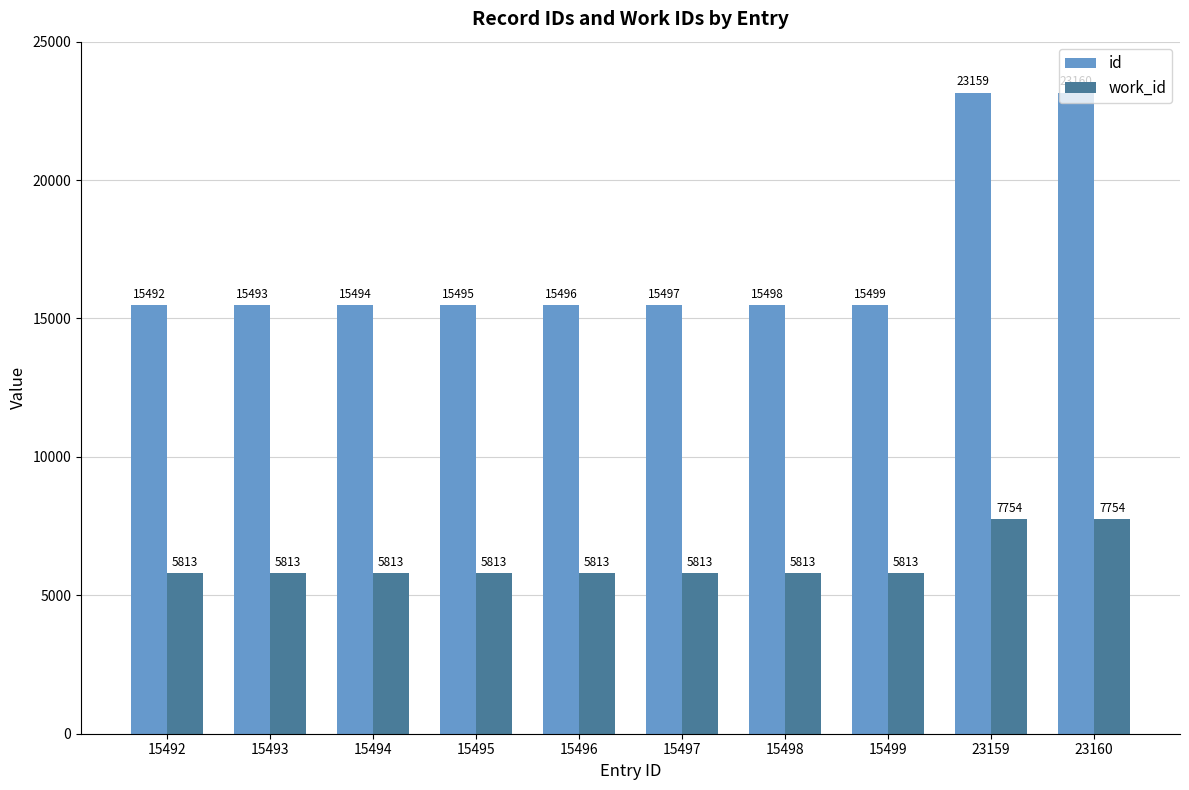

Does the chart contain any negative values?

No